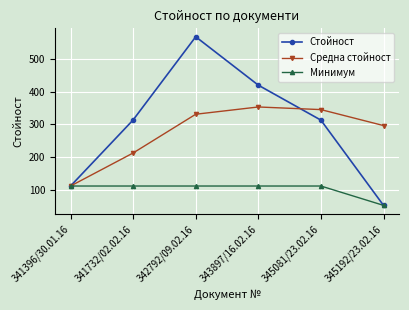

True or false: Стойност has more than 0 interior local peaks.

True